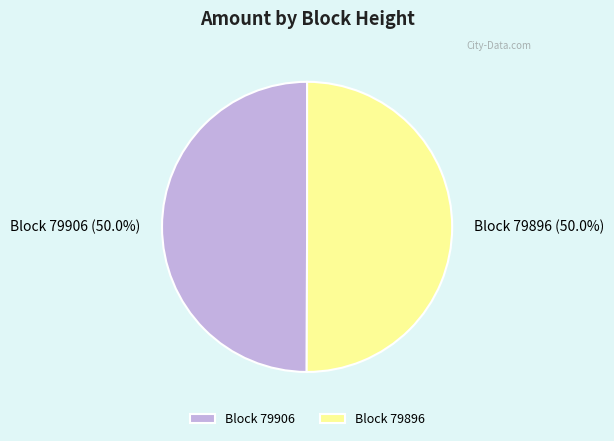

What is the ratio of the value at Block 79896 to the value at Block 79906?

1.0